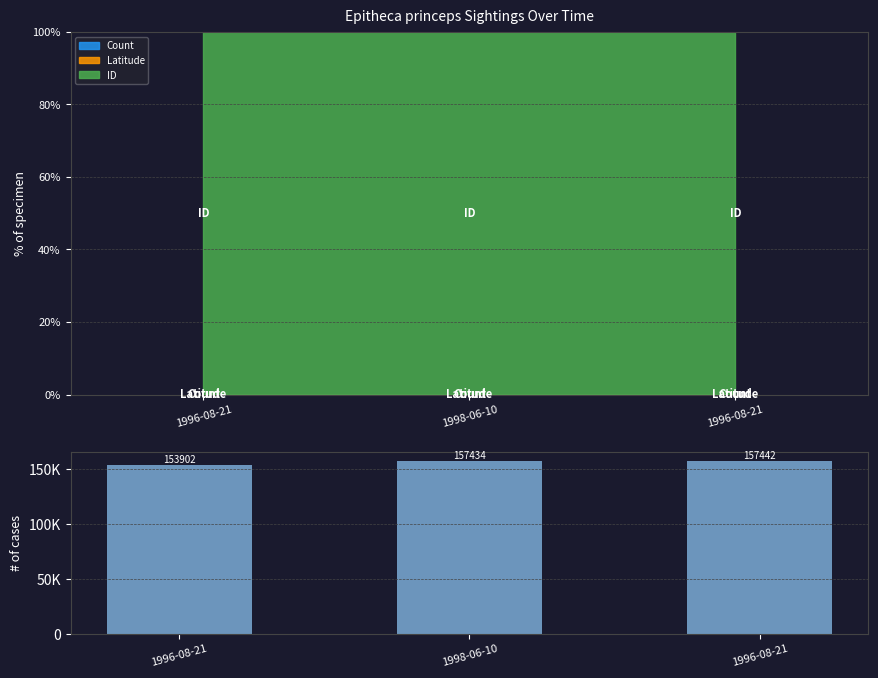

What is the minimum value shown in the chart?

153902